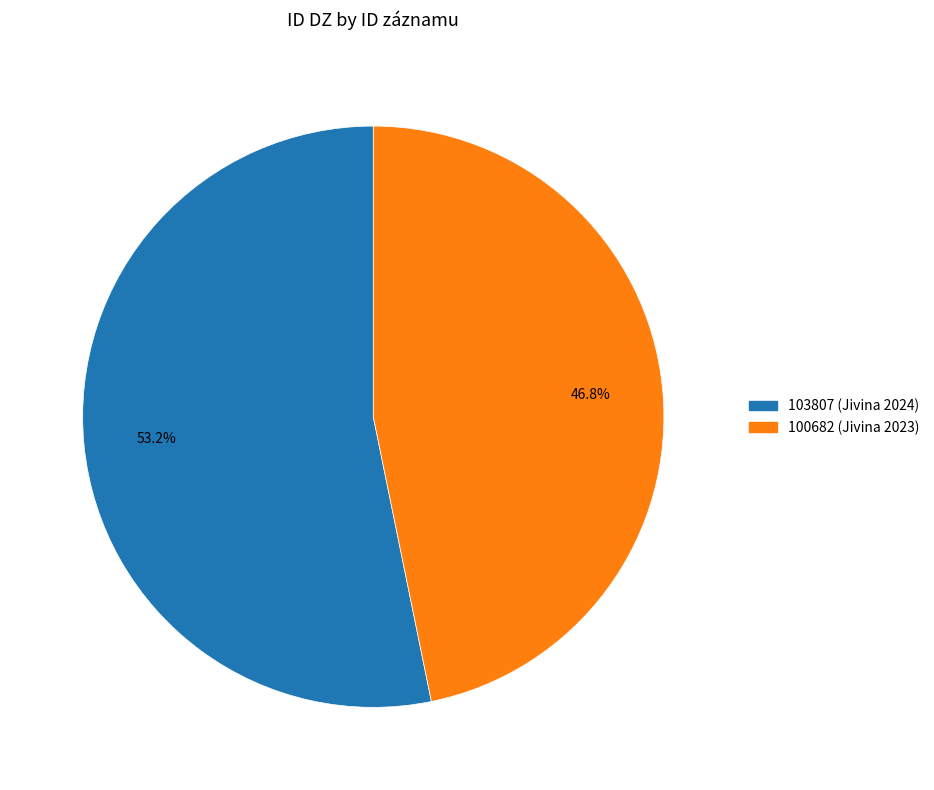

To the nearest percent, what portion does 103807 (Jivina 2024) represent?

53%